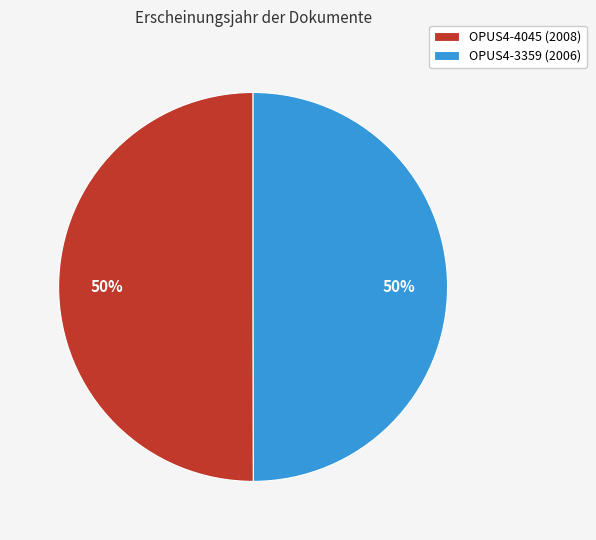

Do OPUS4-3359 (2006) and OPUS4-4045 (2008) together represent more than half of the pie?

Yes